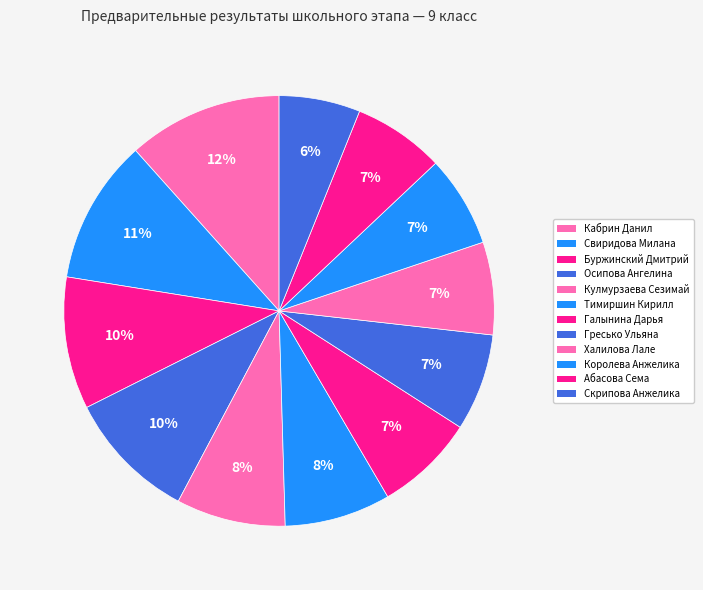

Count the number of slices in the pie.

12